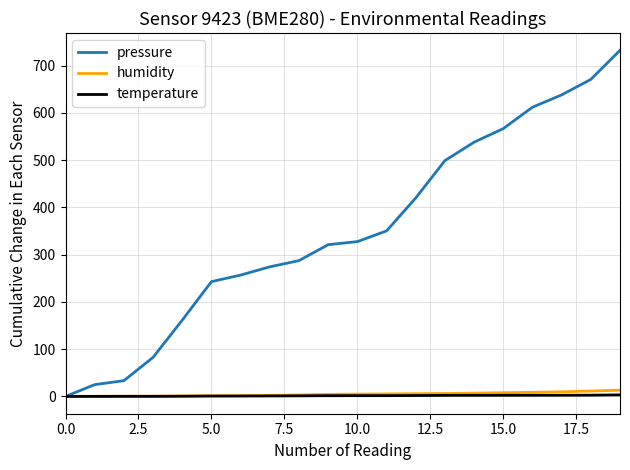

Which series has the largest total across all categories?

pressure